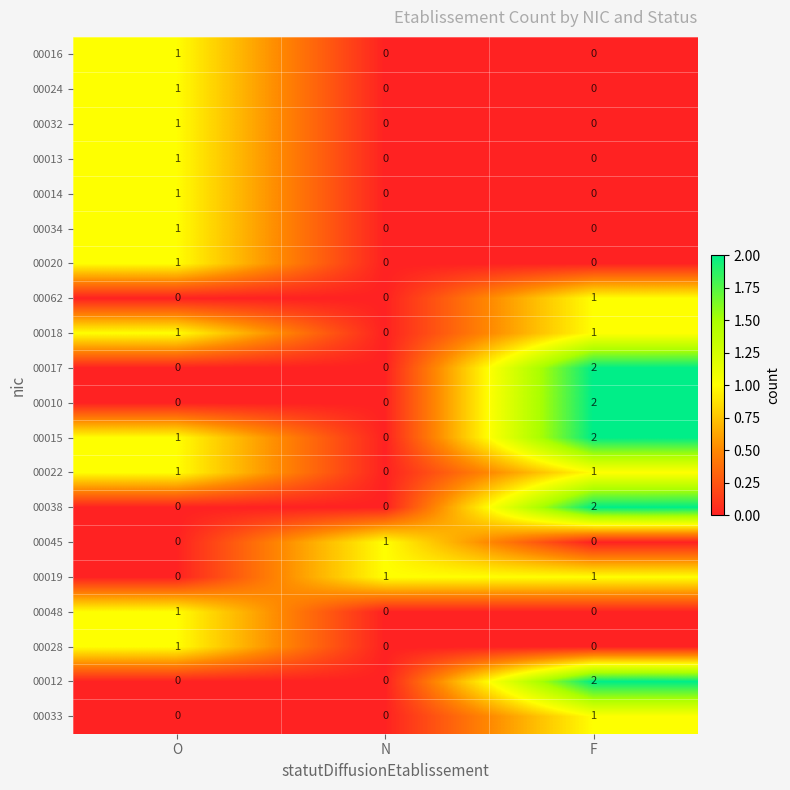

Is it true that 00010 equals 0 at O?

True